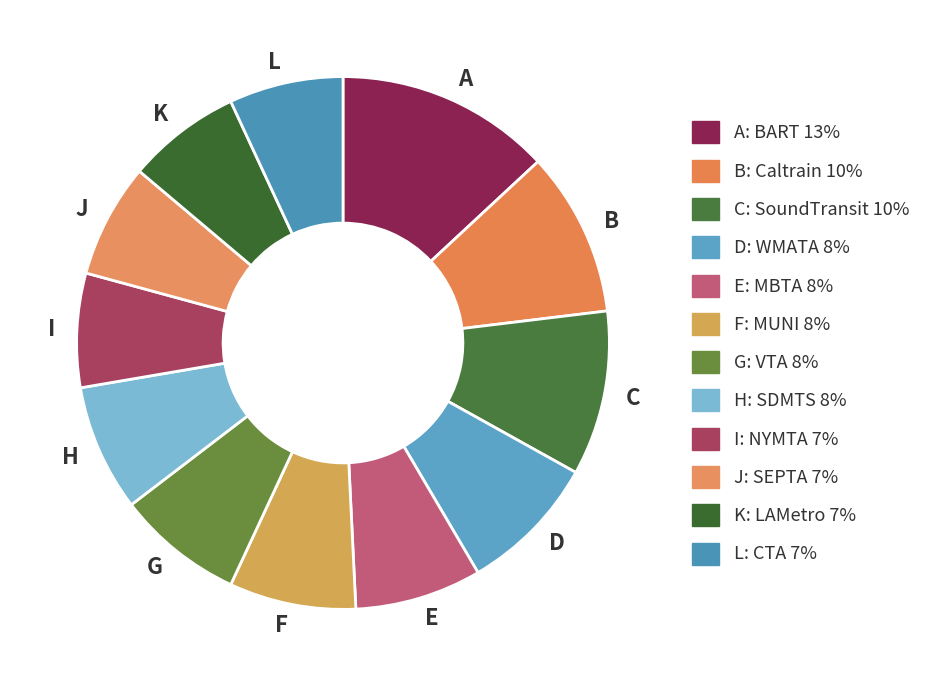

Which has a higher value, H or L?

H